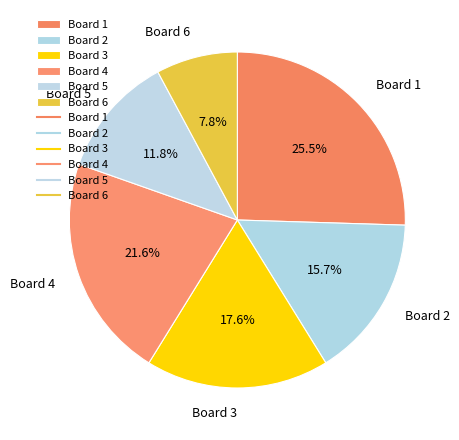

Which category has the smallest portion of the pie?

Board 6